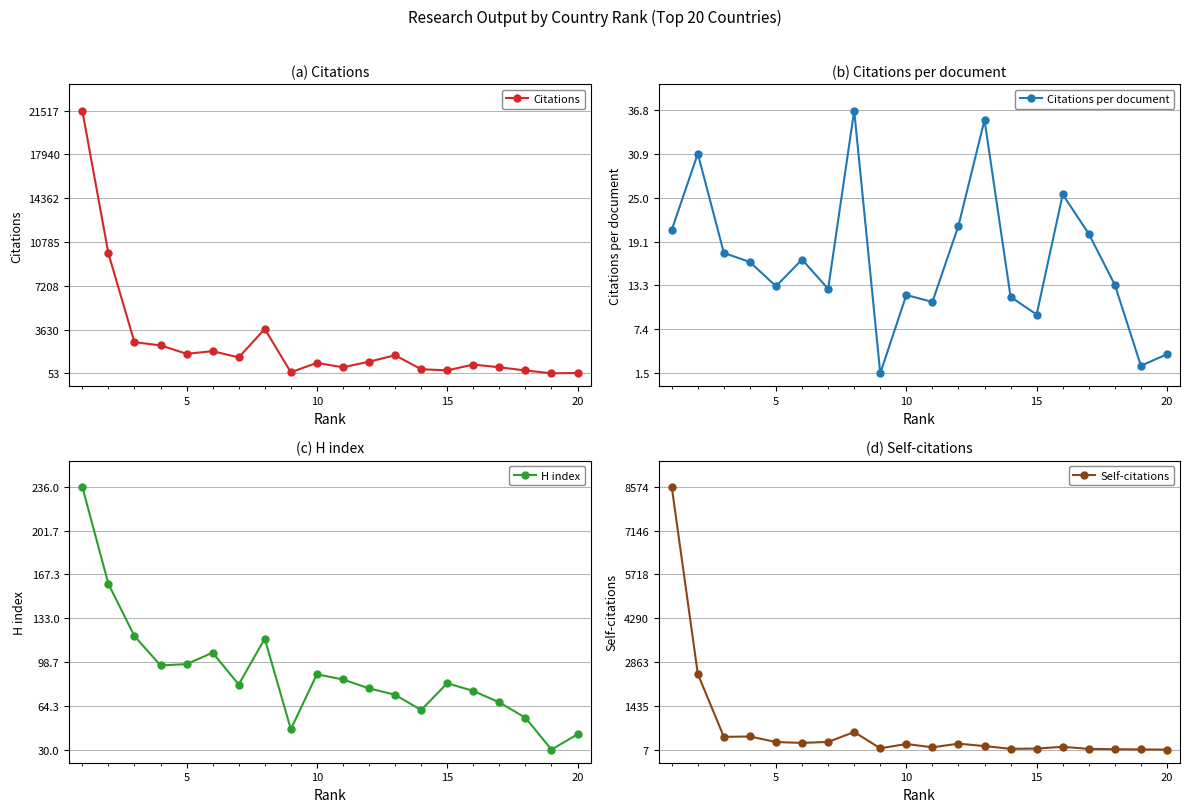

At how many categories does at least one series exceed 12697?

1